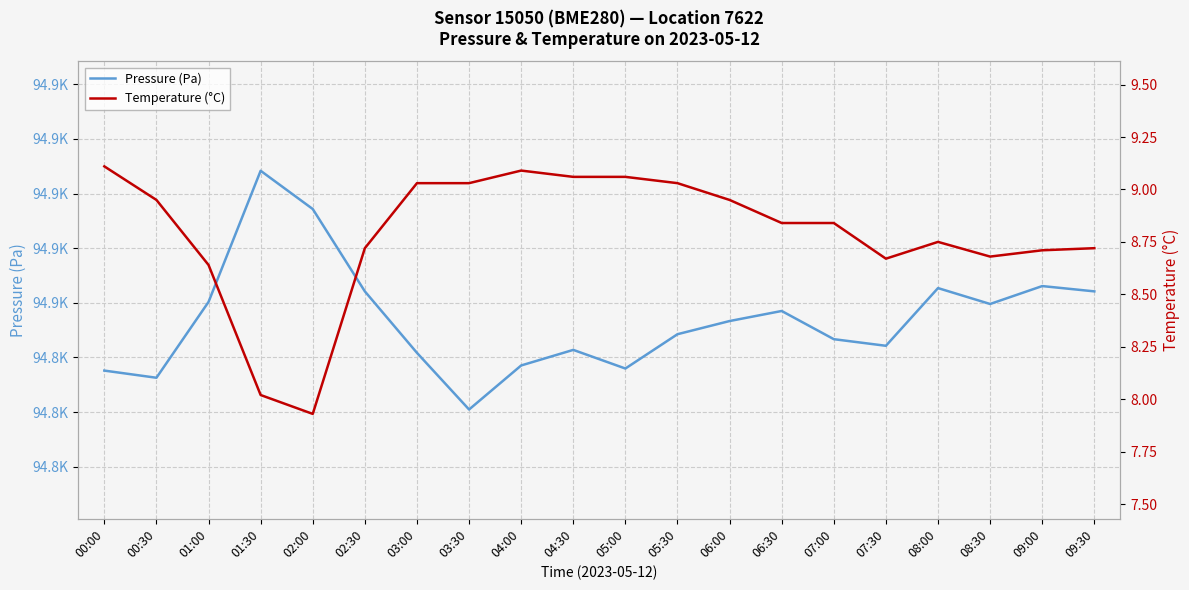

In Pressure (Pa), how many points are lower than both neighbors (excluding endpoints)?

5